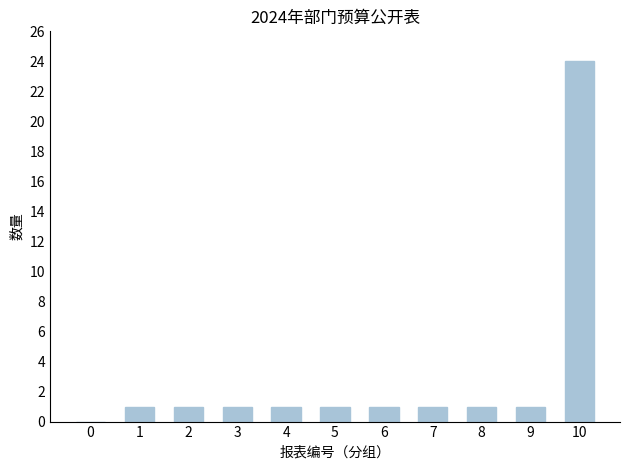

Are the bars horizontal?

No